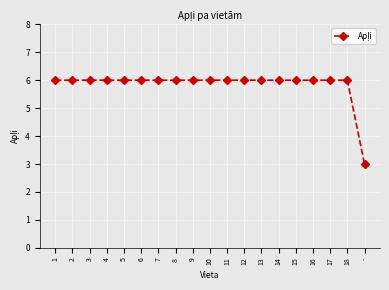

What is the smallest value displayed?

3